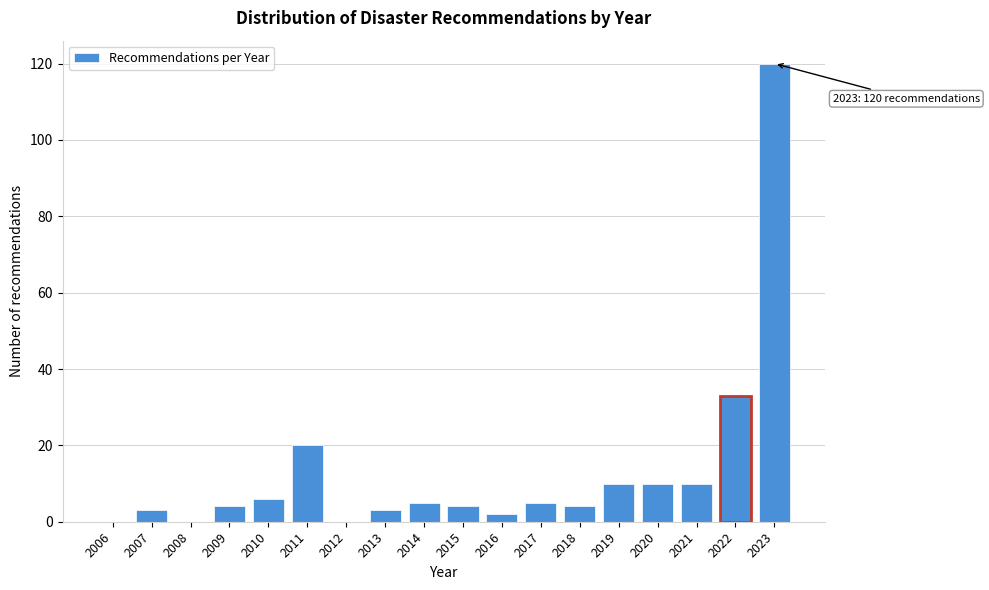

What is the sum of the values at 2012 and 2014?

5